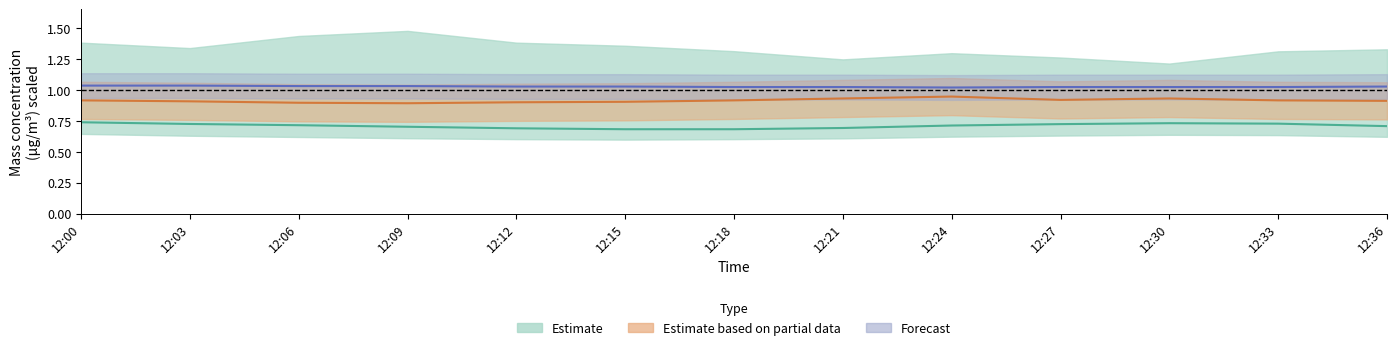

Reading left to right, transcribe all the data shown in this chart.

X2_M11: 0.7	0.7	0.7	0.7	0.7	0.7	0.7	0.7	0.7	0.7	0.7	0.7	0.7
U1_M11: 0.9	0.9	0.9	0.9	0.9	0.9	0.9	0.9	0.9	0.9	0.9	0.9	0.9
T2_M11: 1.0	1.0	1.0	1.0	1.0	1.0	1.0	1.0	1.0	1.0	1.0	1.0	1.0